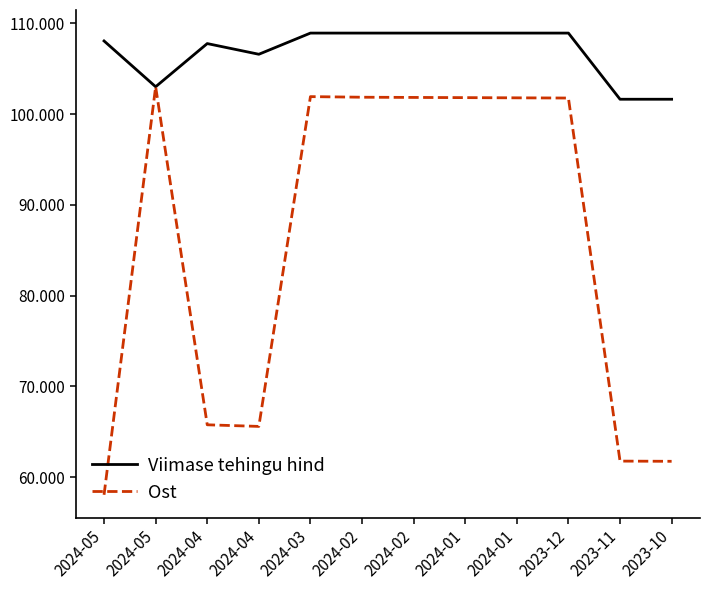

Which series has the largest range (max minus min)?

Ost